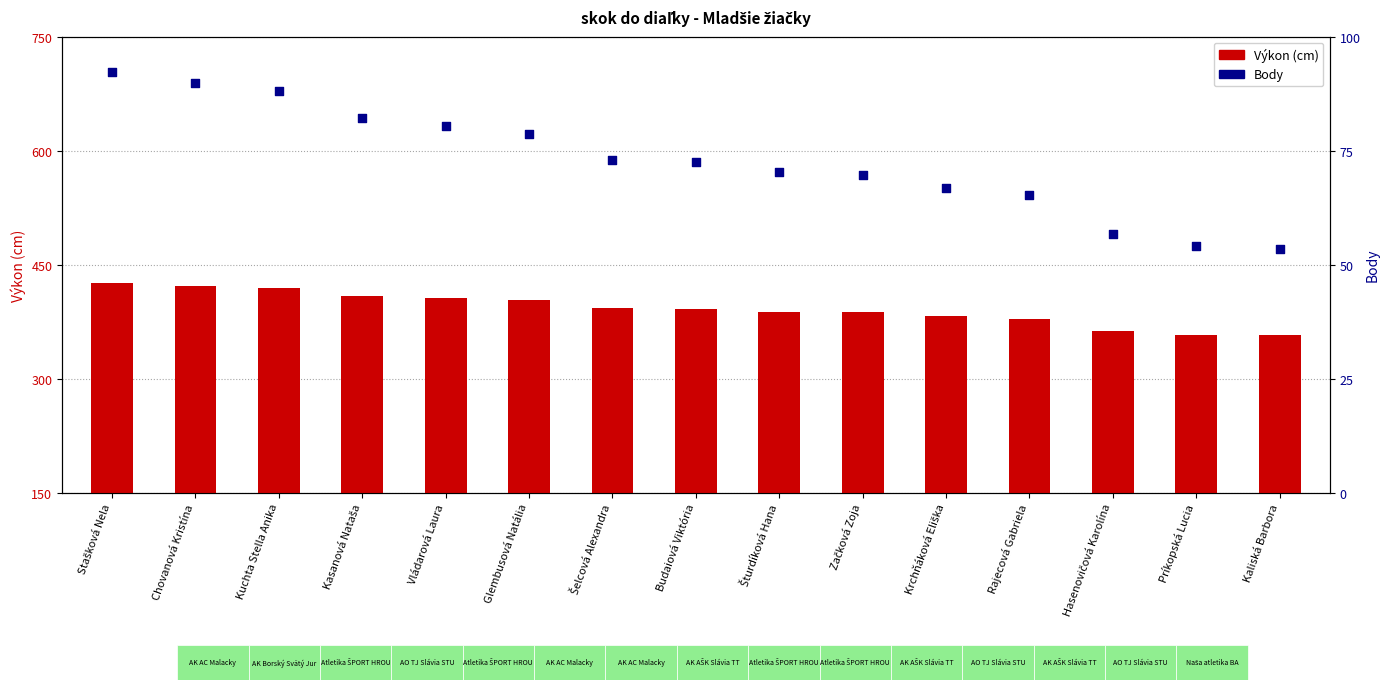

Which series has the largest Y range (max minus min)?

Body